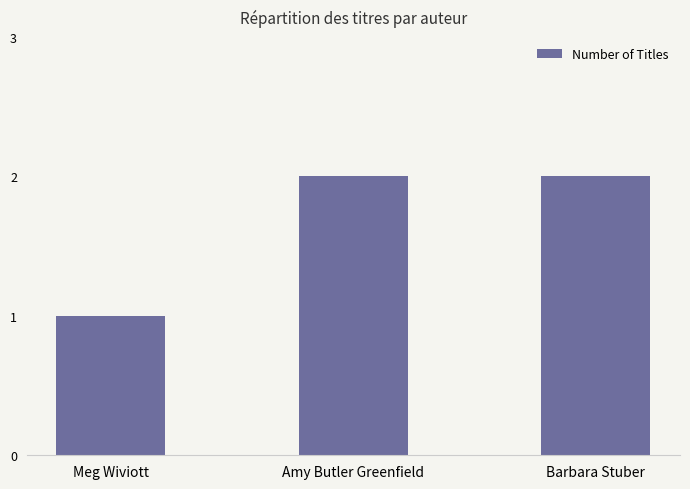

The value at Amy Butler Greenfield is 0. True or false?

False